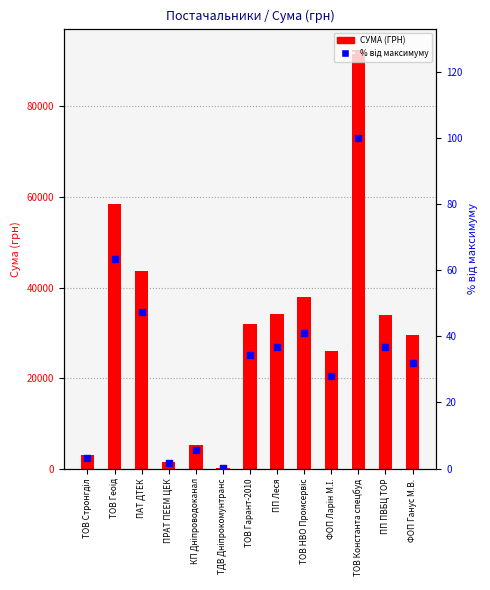

Which series has the largest Y range (max minus min)?

СУМА (ГРН)